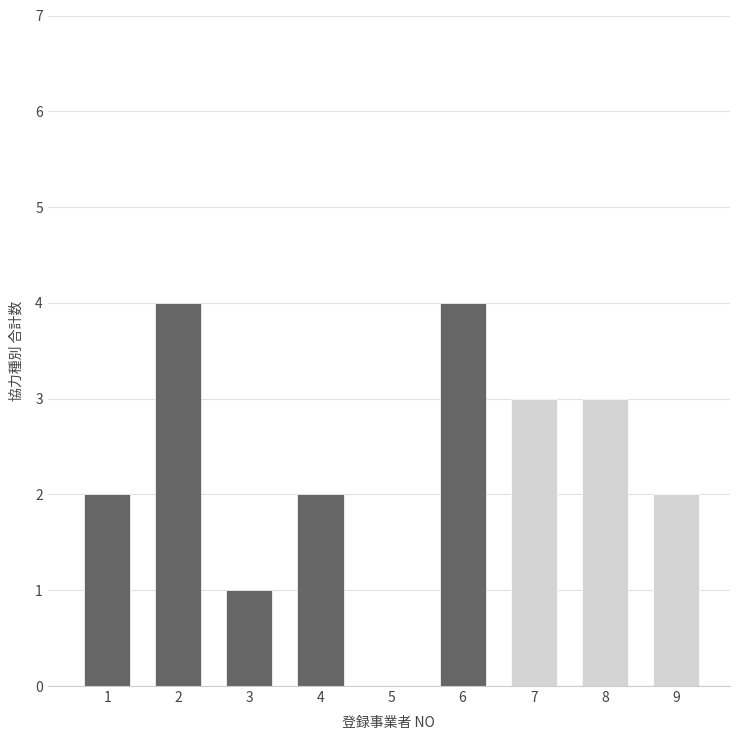

How many values are above zero?

8